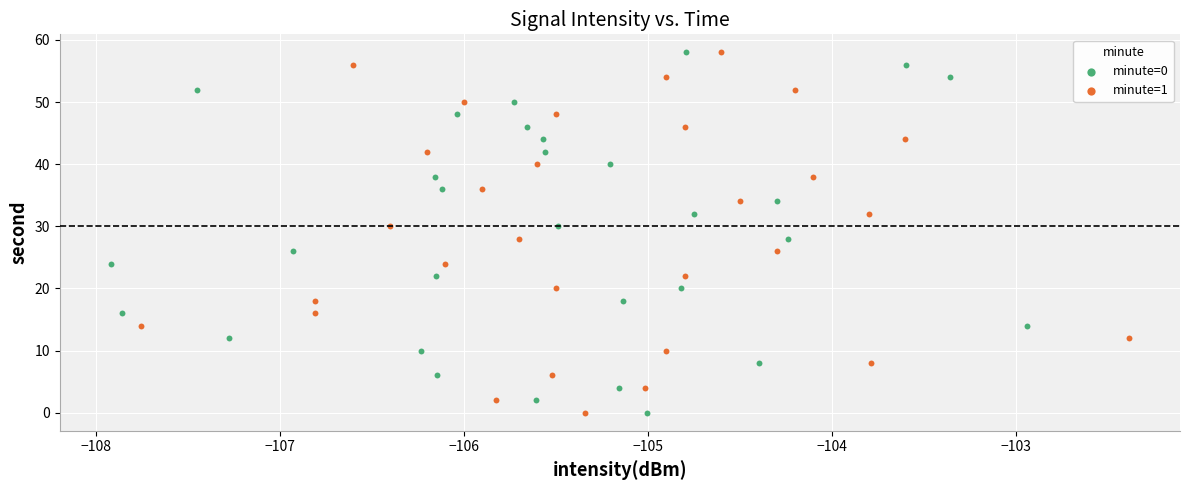

What are all the series names shown in the legend?

minute=0, minute=1